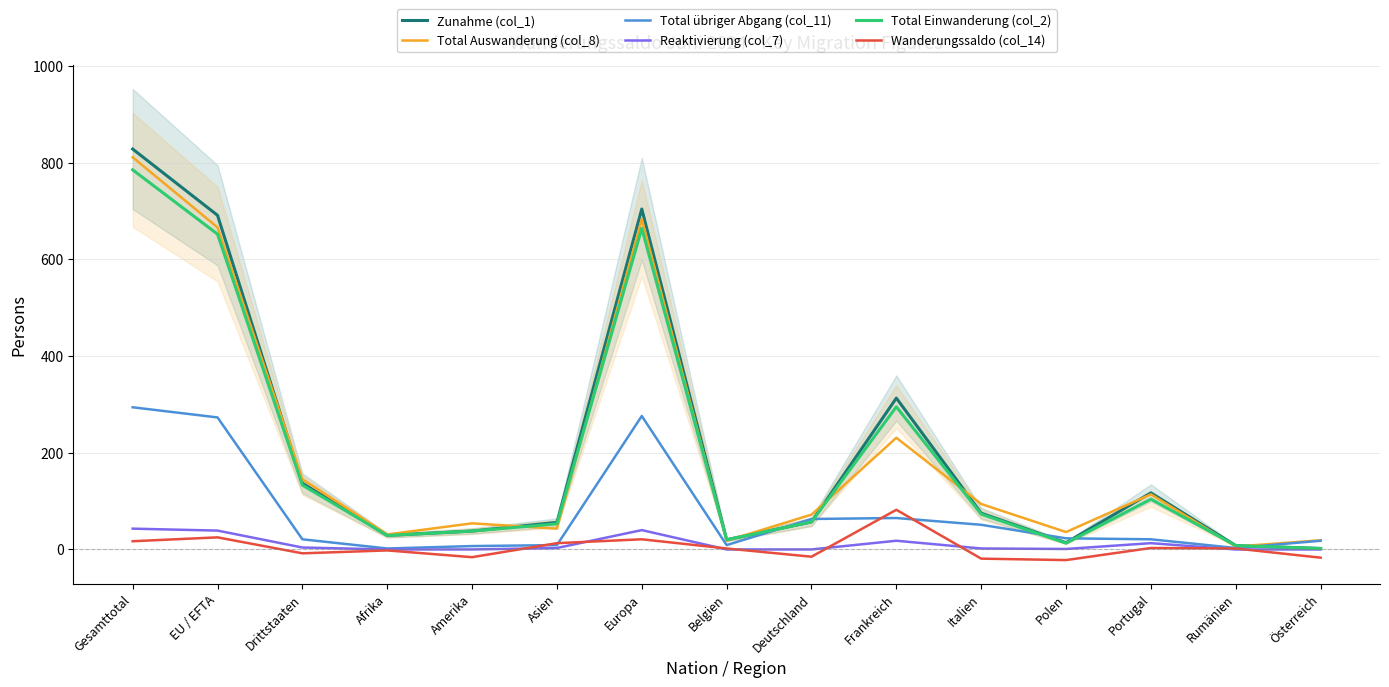

What is the label of the 2nd point from the left?

EU / EFTA